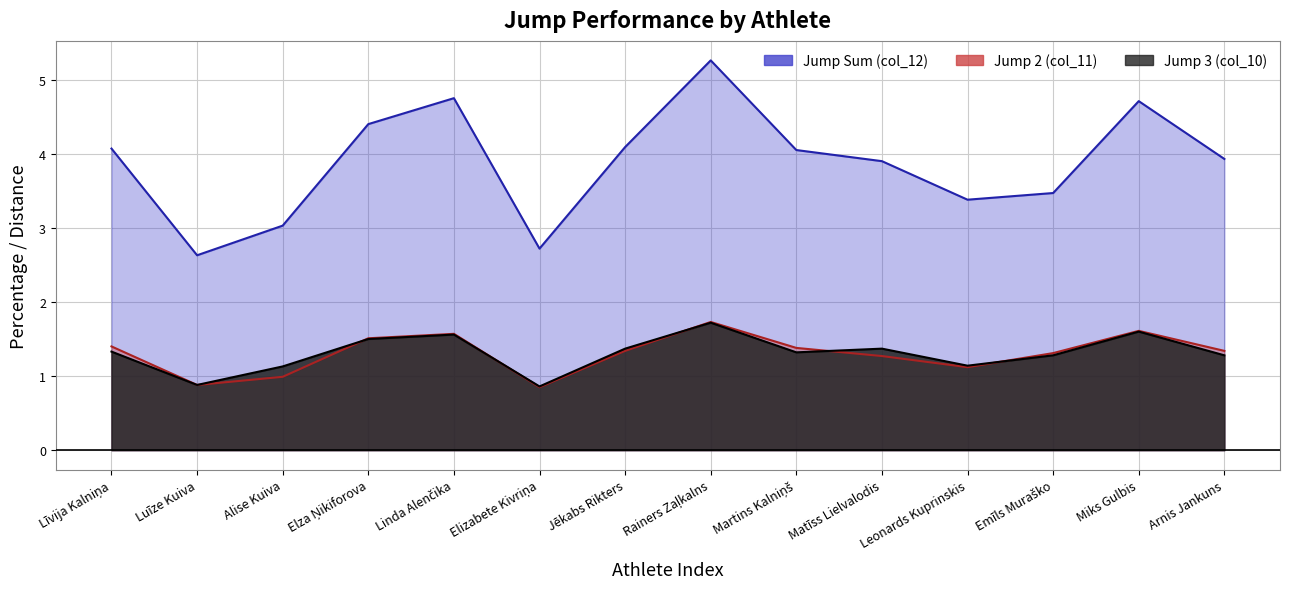

Which series has the largest total across all categories?

Jump Sum (col_12)